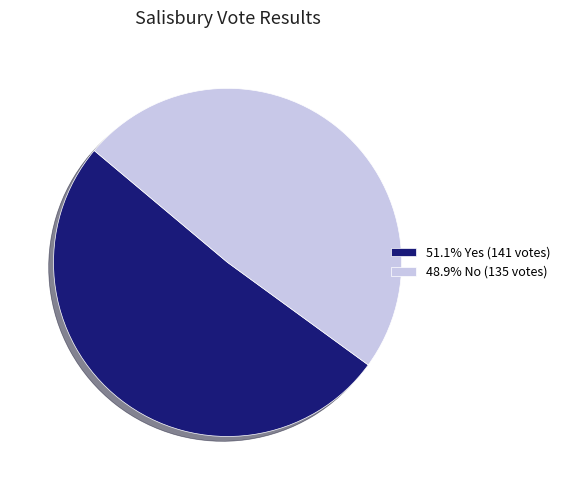

What is the ratio of the value at 51.1% Yes (141 votes) to the value at 48.9% No (135 votes)?

1.0